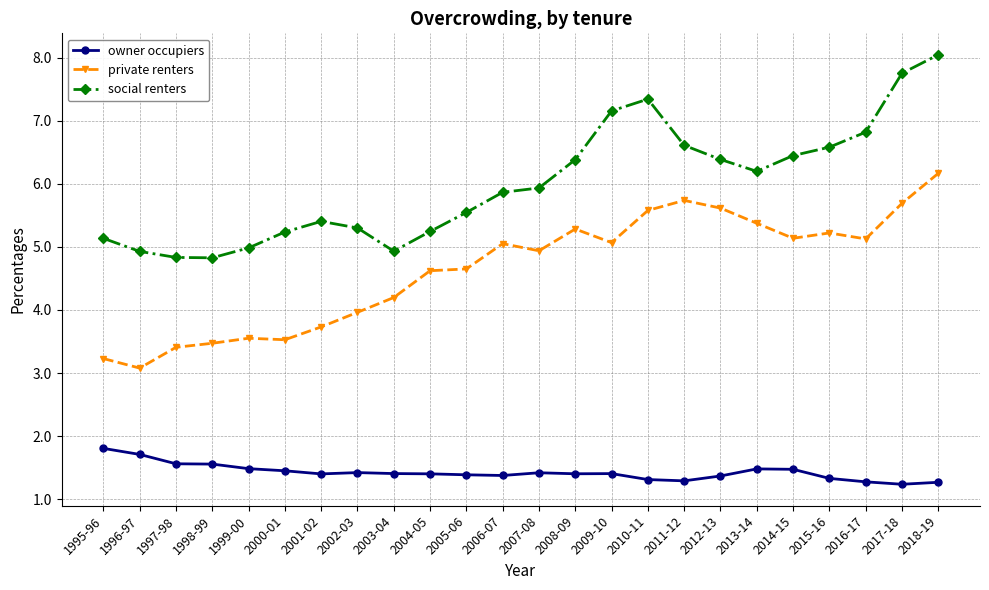

What is the difference between the highest and lowest values at 2013-14?

4.7